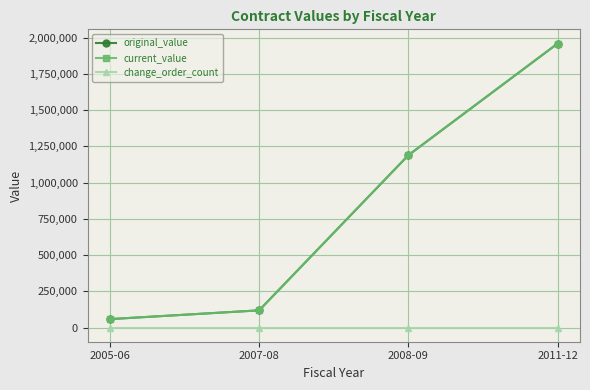

At which category is the sum across all series the highest?

2011-12